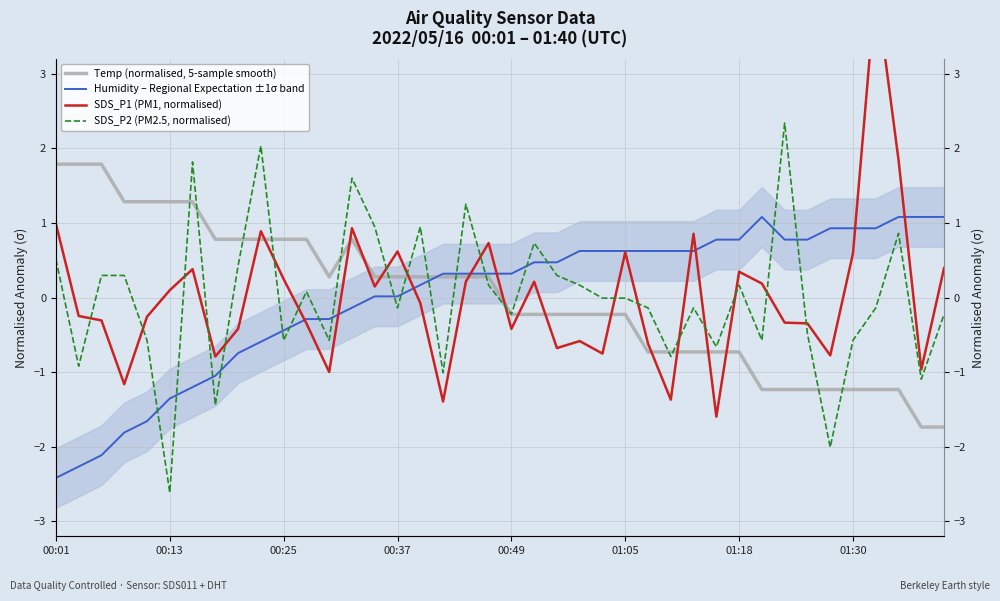

Which series ends up on top after the final intersection of Humidity – Regional Expectation ±1σ band and Temp (normalised, 5-sample smooth)?

Humidity – Regional Expectation ±1σ band